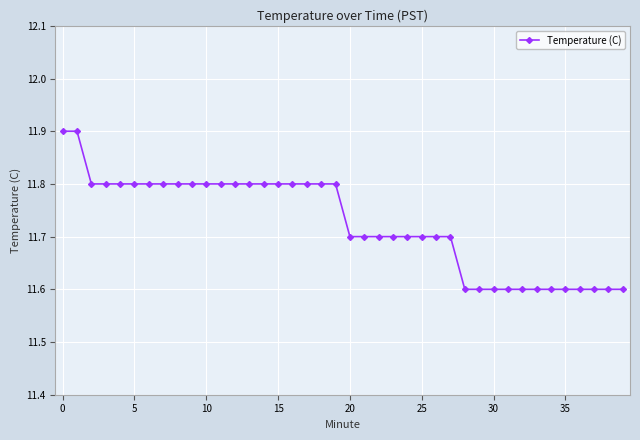

What is the greatest value displayed?

11.9